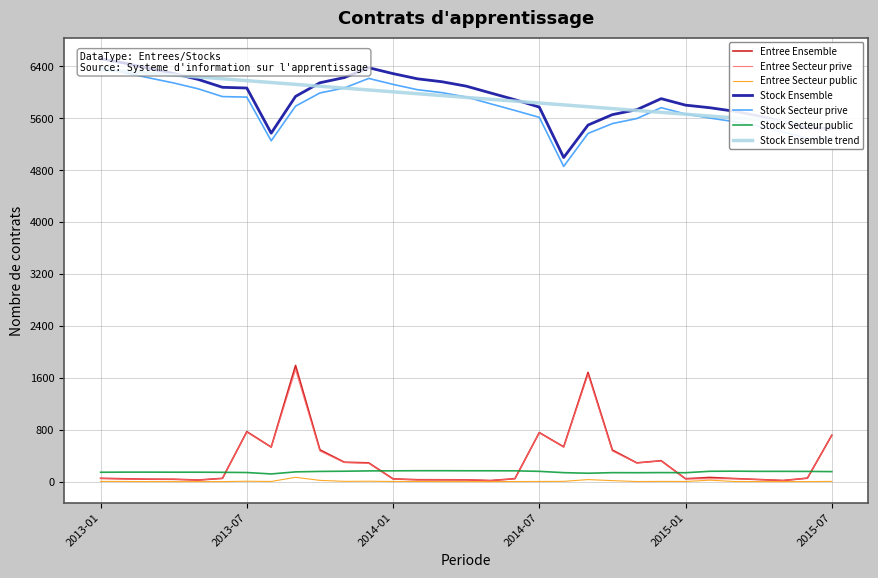

The value of Entree Secteur prive at 2014-07 is 252. True or false?

False